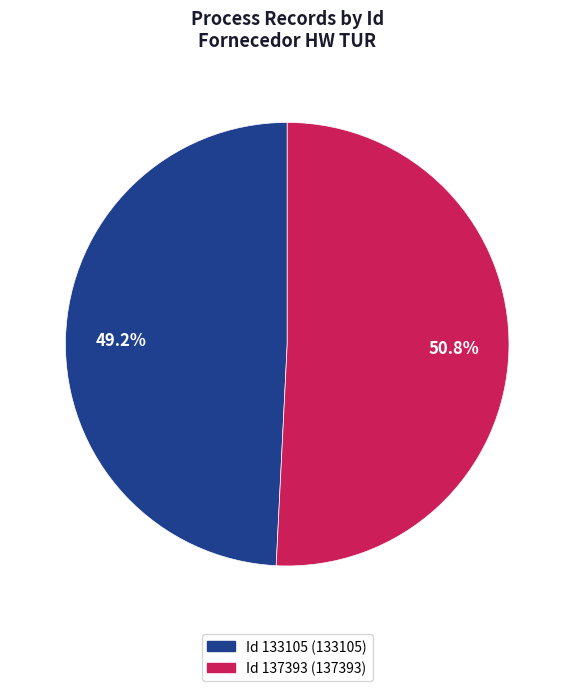

Does any single category account for the majority?

Yes